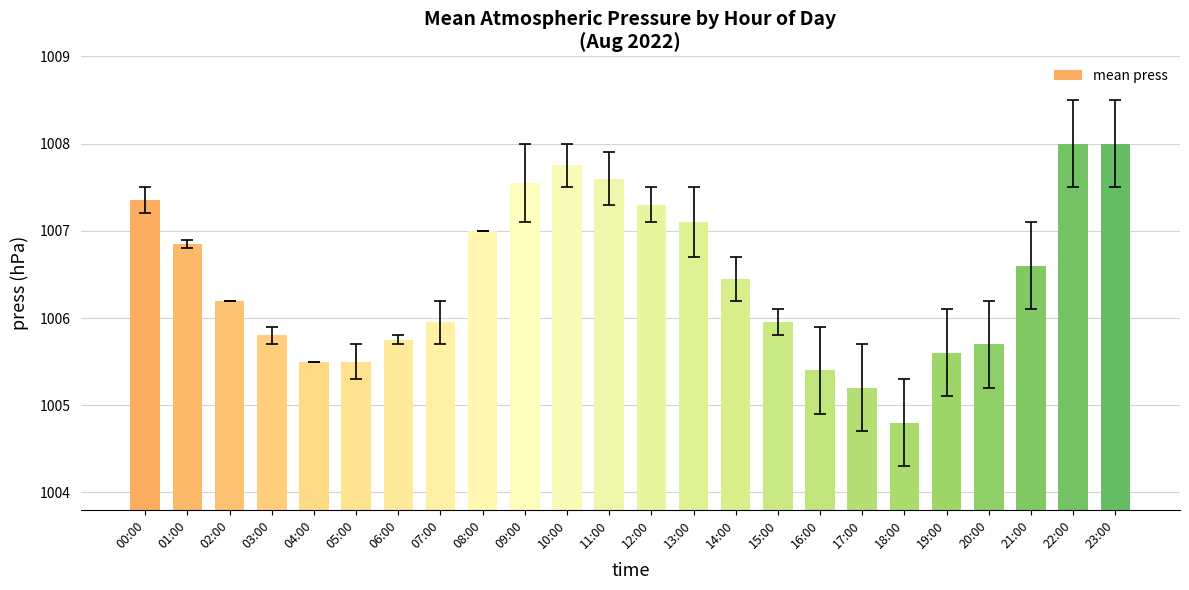

What is the difference between the second highest and minimum values?

3.2